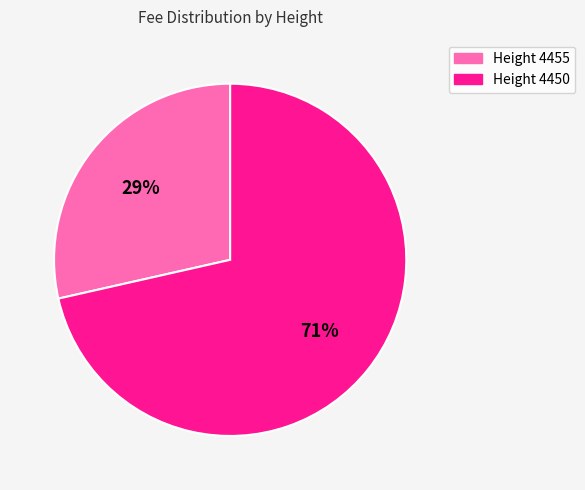

Does any single category account for the majority?

Yes